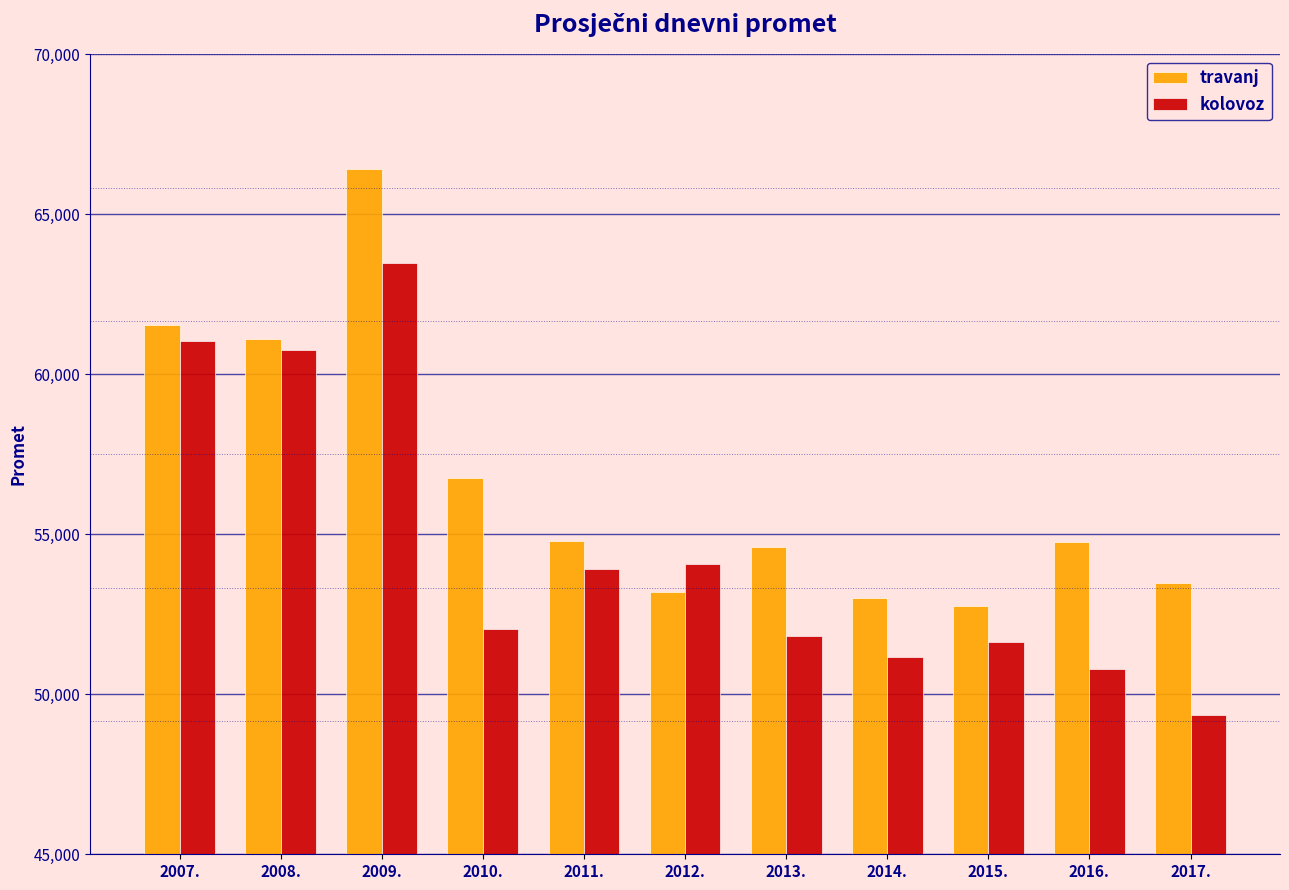

What is the smallest value displayed?

49347